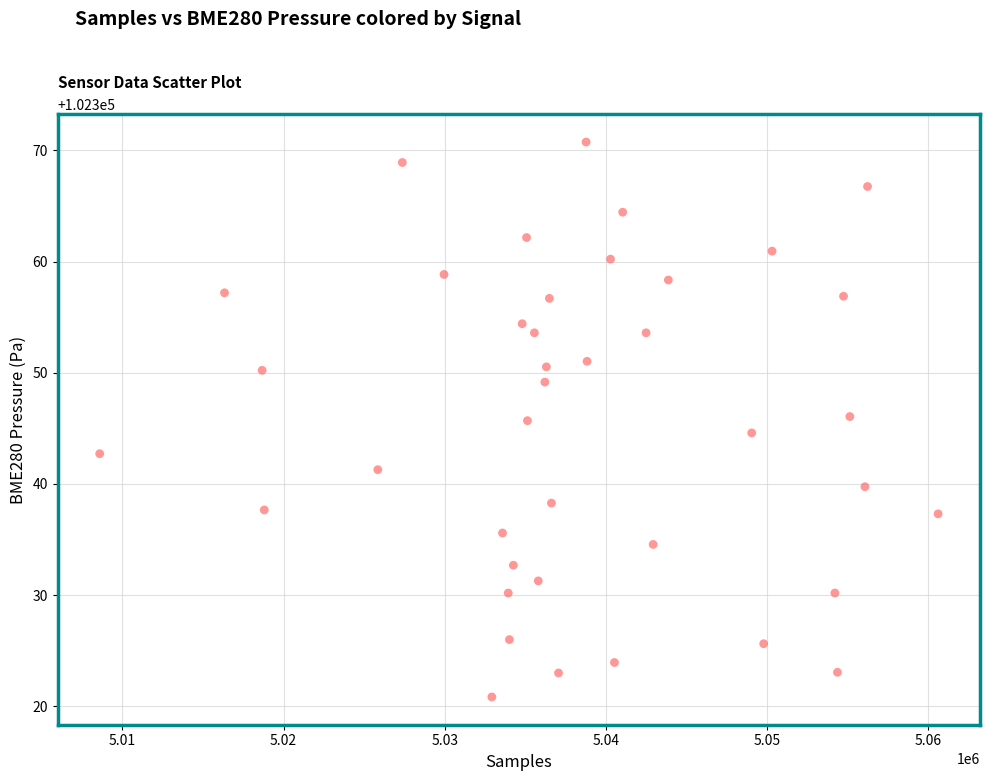

What is the range of Y values (max minus min)?

49.9